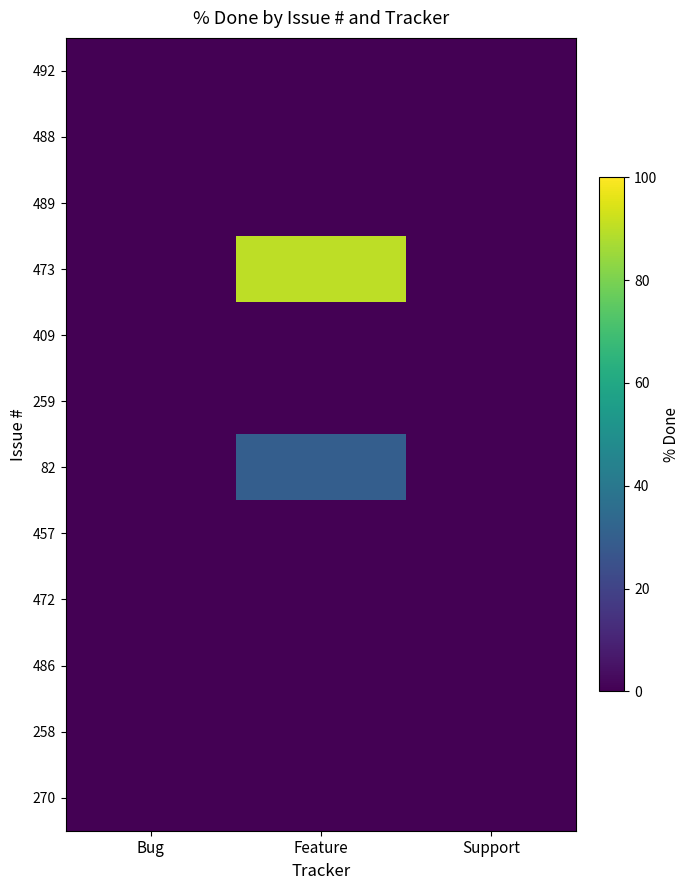

What is the maximum value shown in the chart?

90